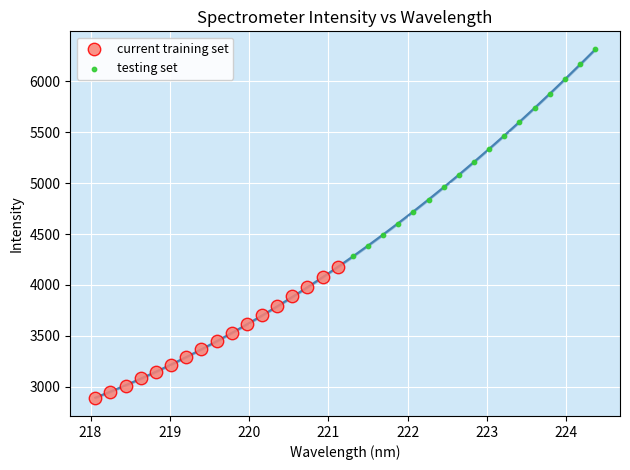

Which series has the widest spread of Y values?

testing set